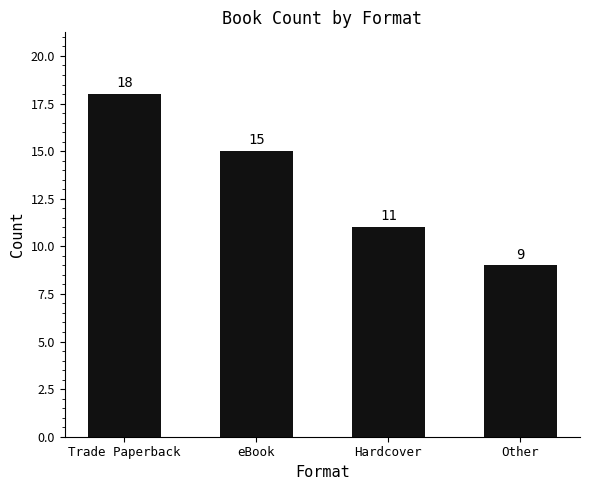

Count the values in the range 11 to 18.

3